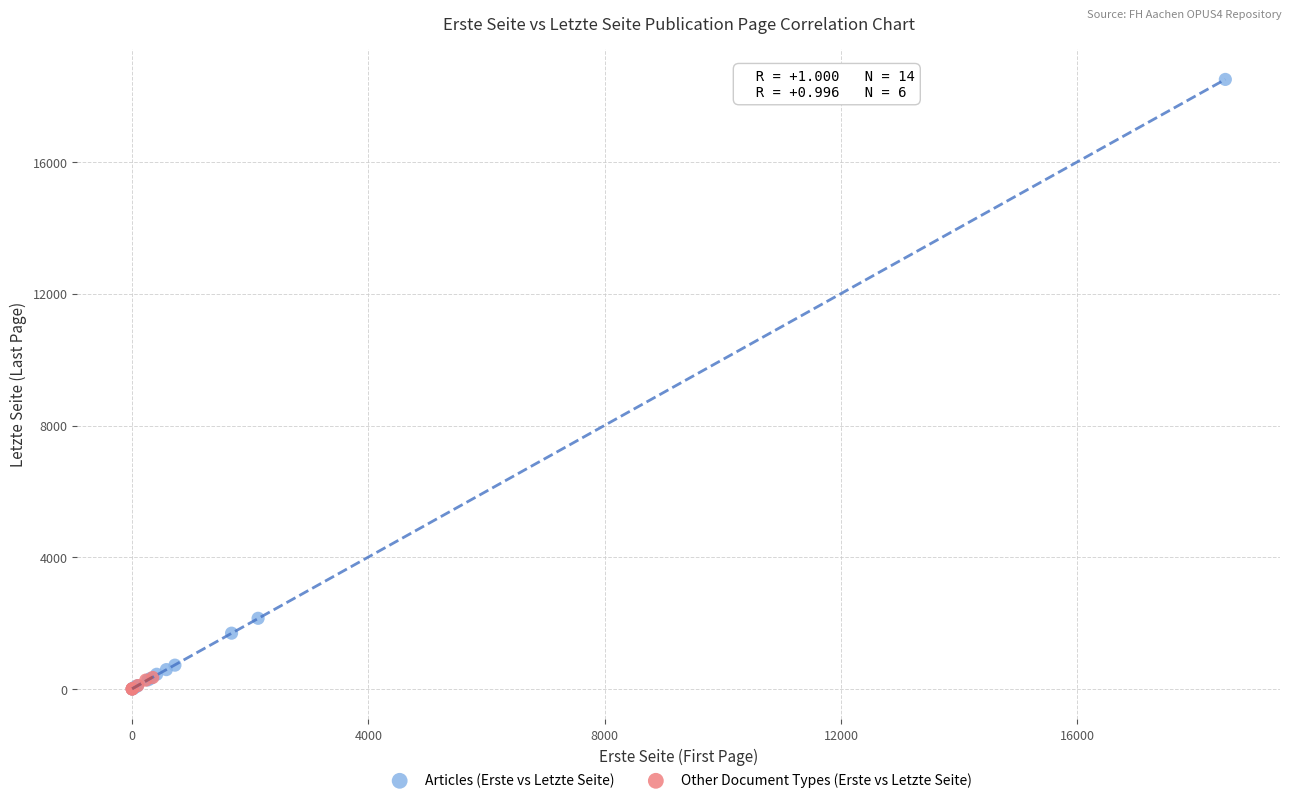

Which series reaches the maximum Y coordinate?

Articles (Erste vs Letzte Seite)